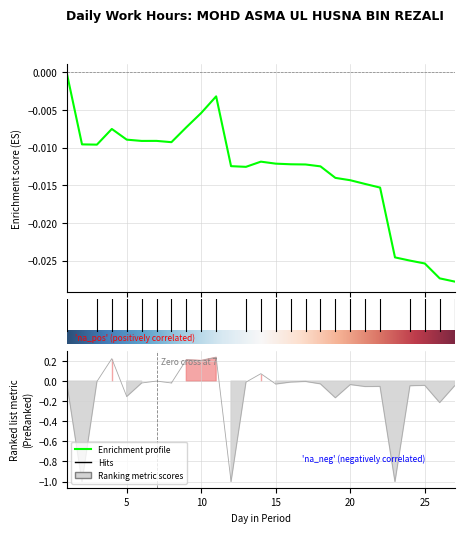

At which label does the data first exceed 0?

4